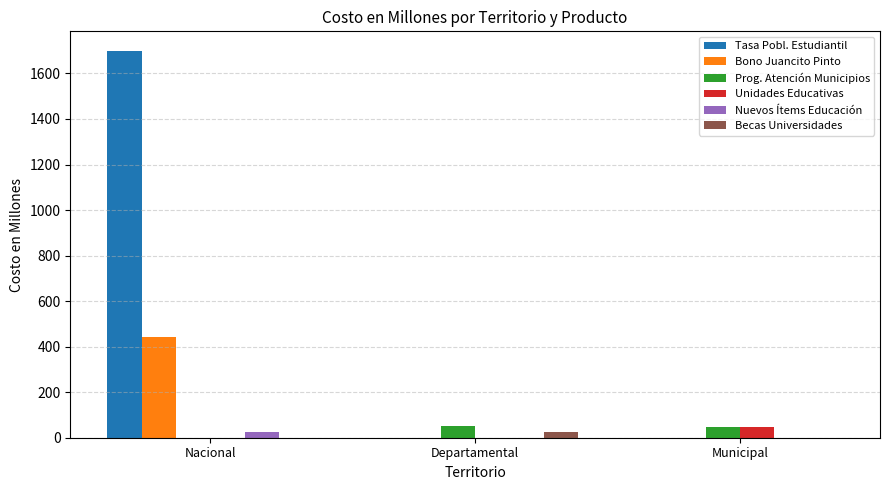

At which label does Becas Universidades reach its peak?

Departamental